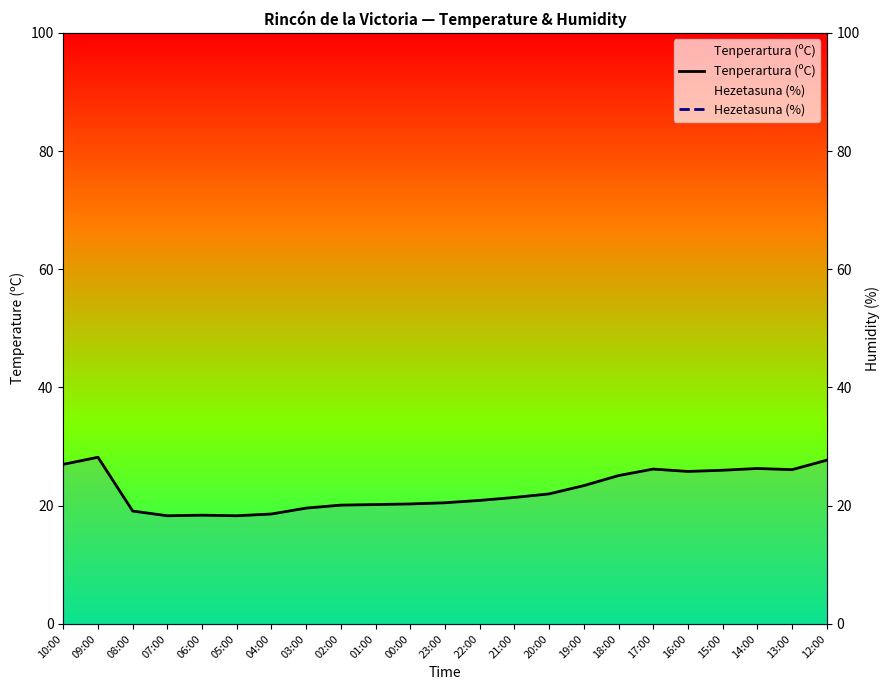

What is the spread (max minus min) of values at 00:00?

50.7